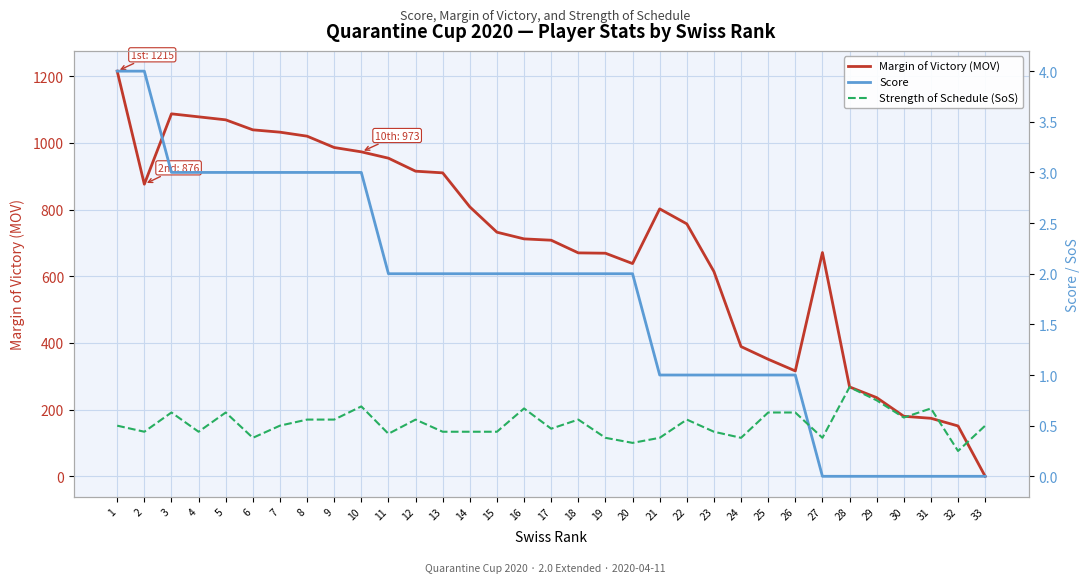

How many interior local peaks does the Margin of Victory (MOV) series have?

3